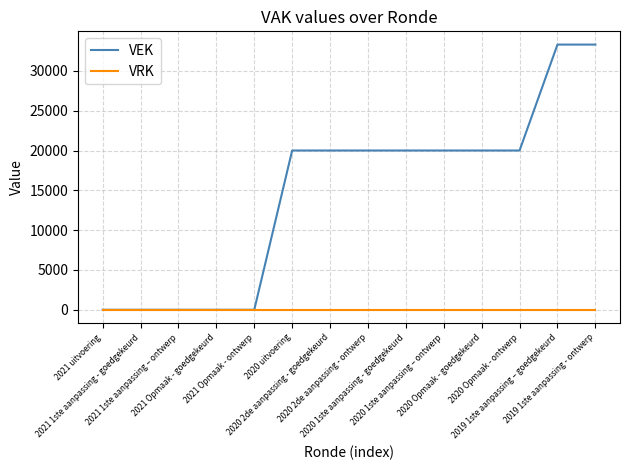

Does the chart have visible grid lines?

Yes